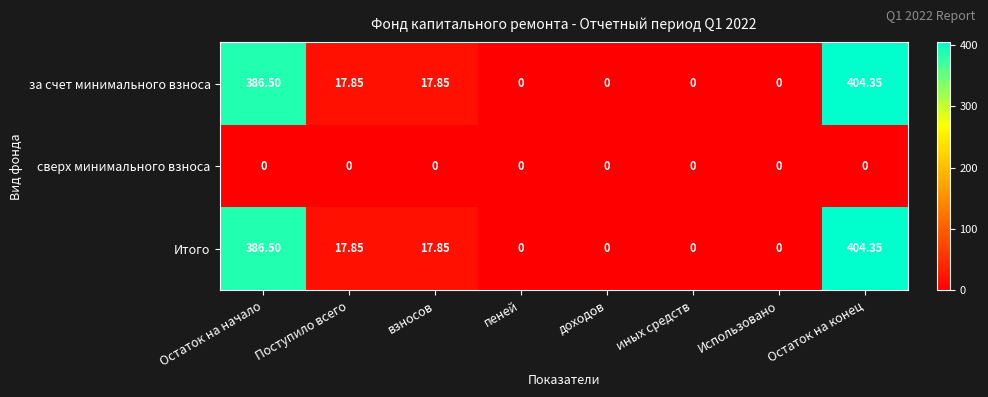

At which category is the sum across all series the highest?

Остаток на конец